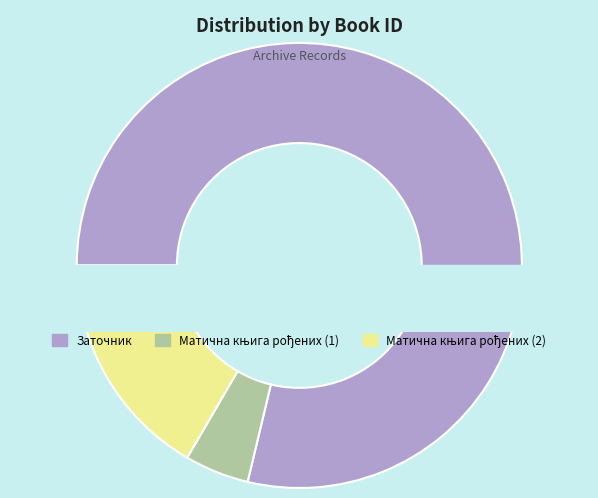

Do Матична књига рођених (2) and Матична књига рођених (1) together represent more than half of the pie?

No